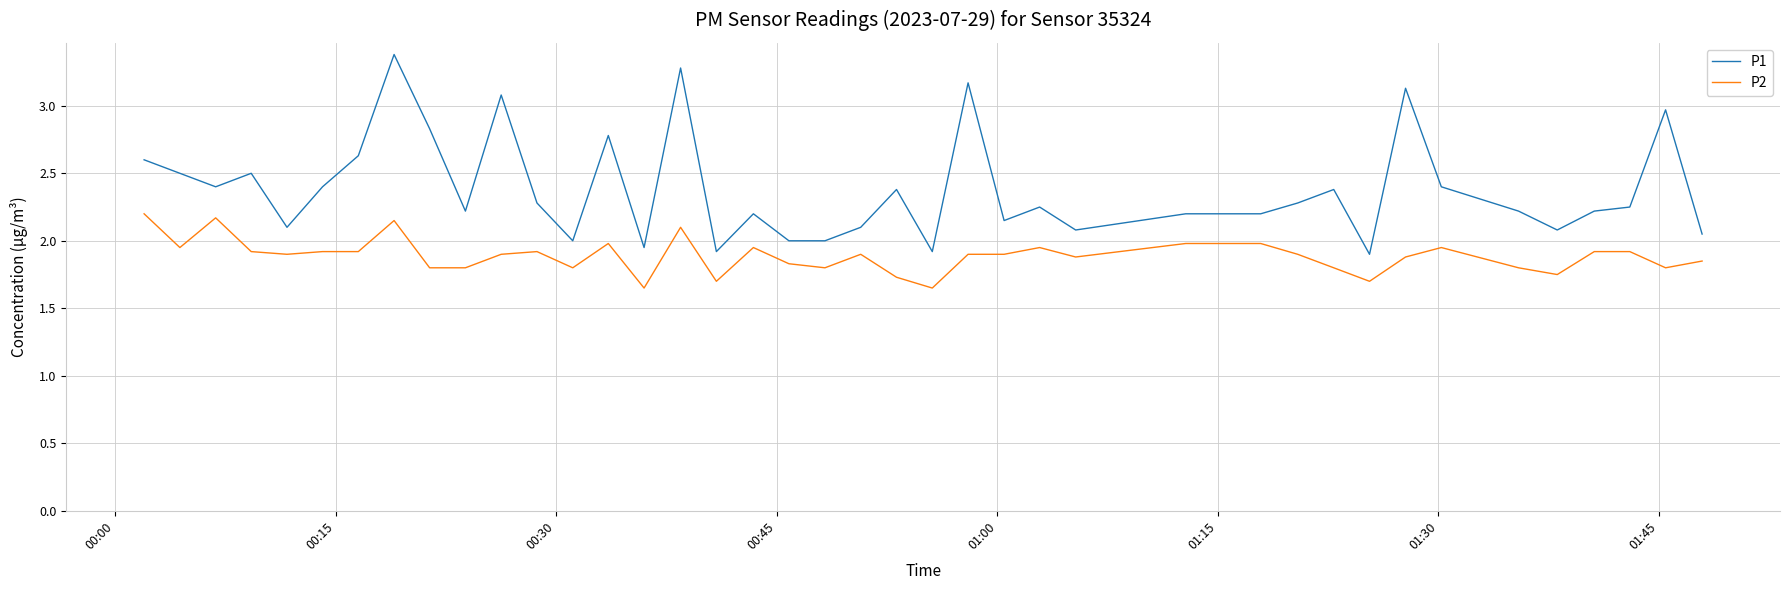

What is the highest value of the P1 series?

3.4